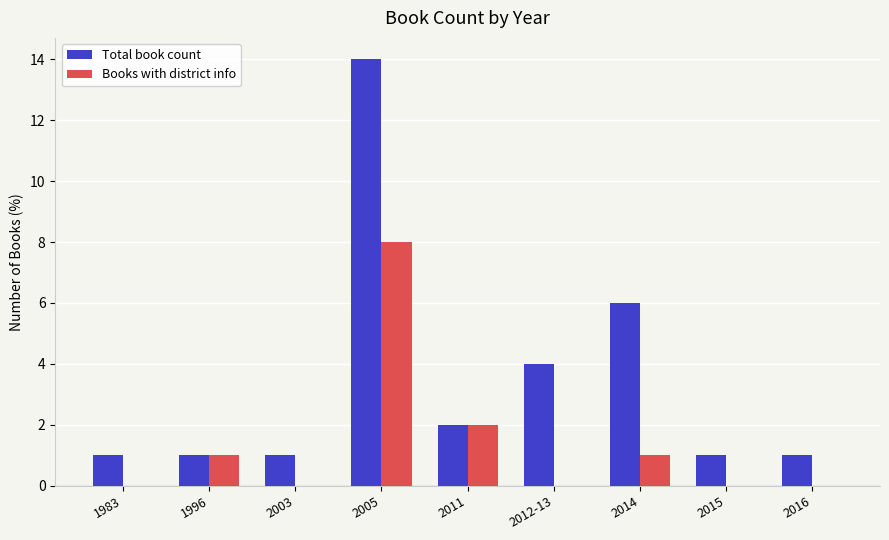

What is the sum of the Total book count values at 2015 and 2014?

7